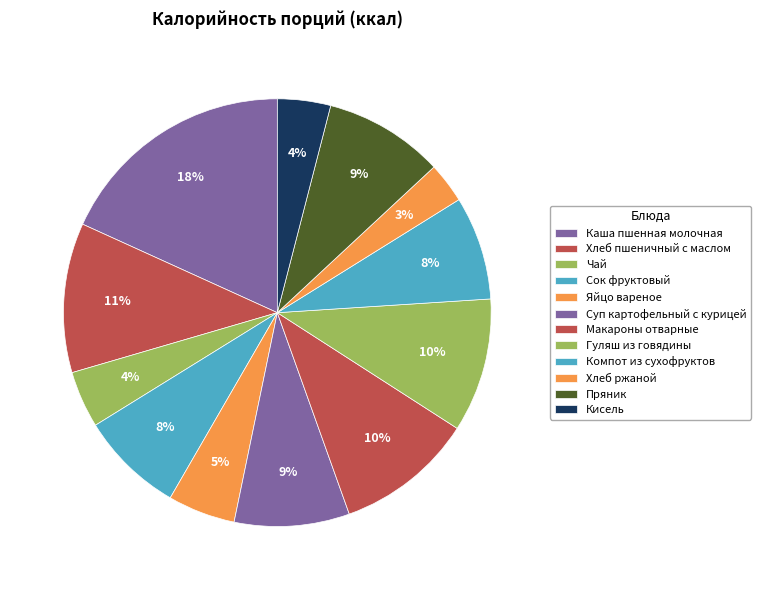

How many segments does this pie chart have?

12